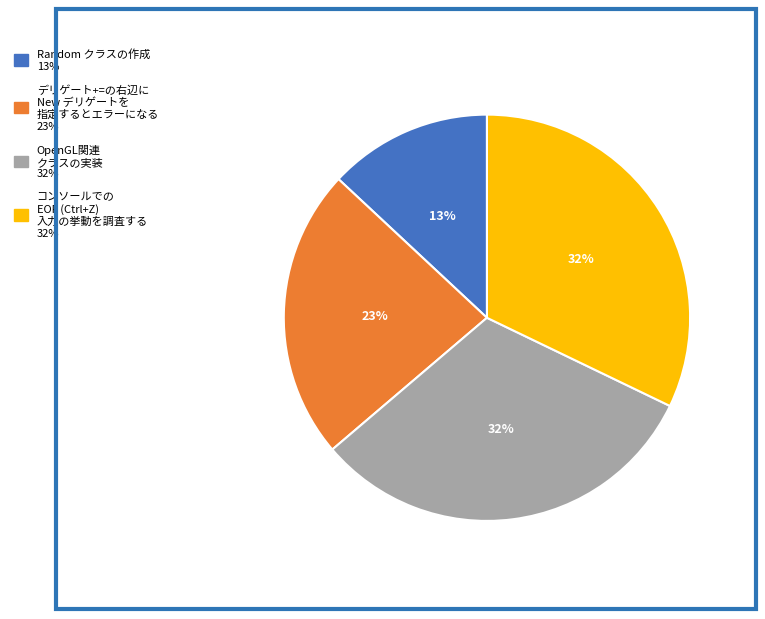

To the nearest percent, what is the difference between the largest and smallest slice percentages?

19%